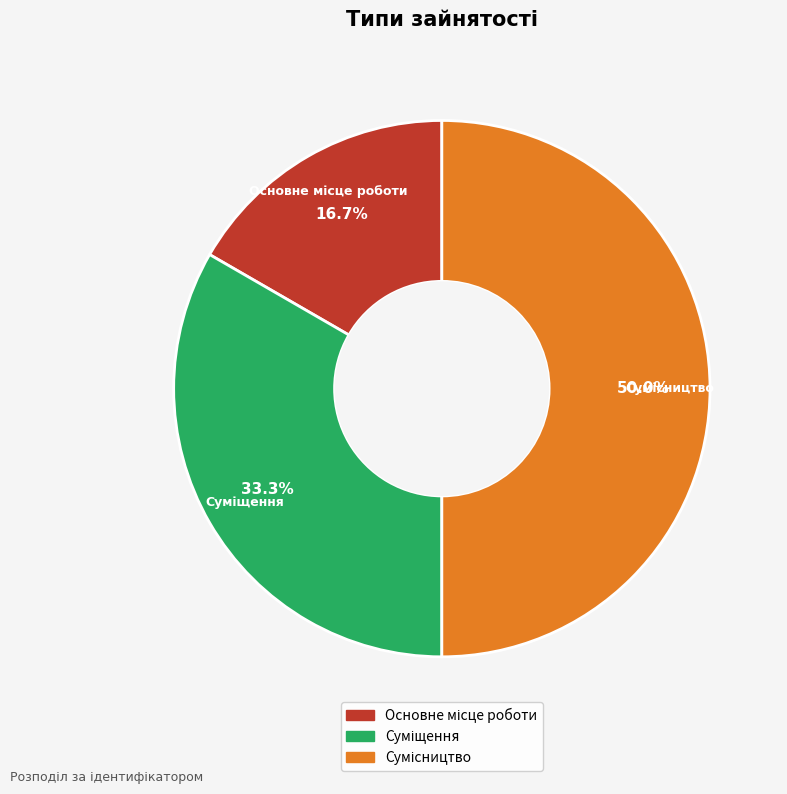

Is Суміщення the majority of the pie?

No